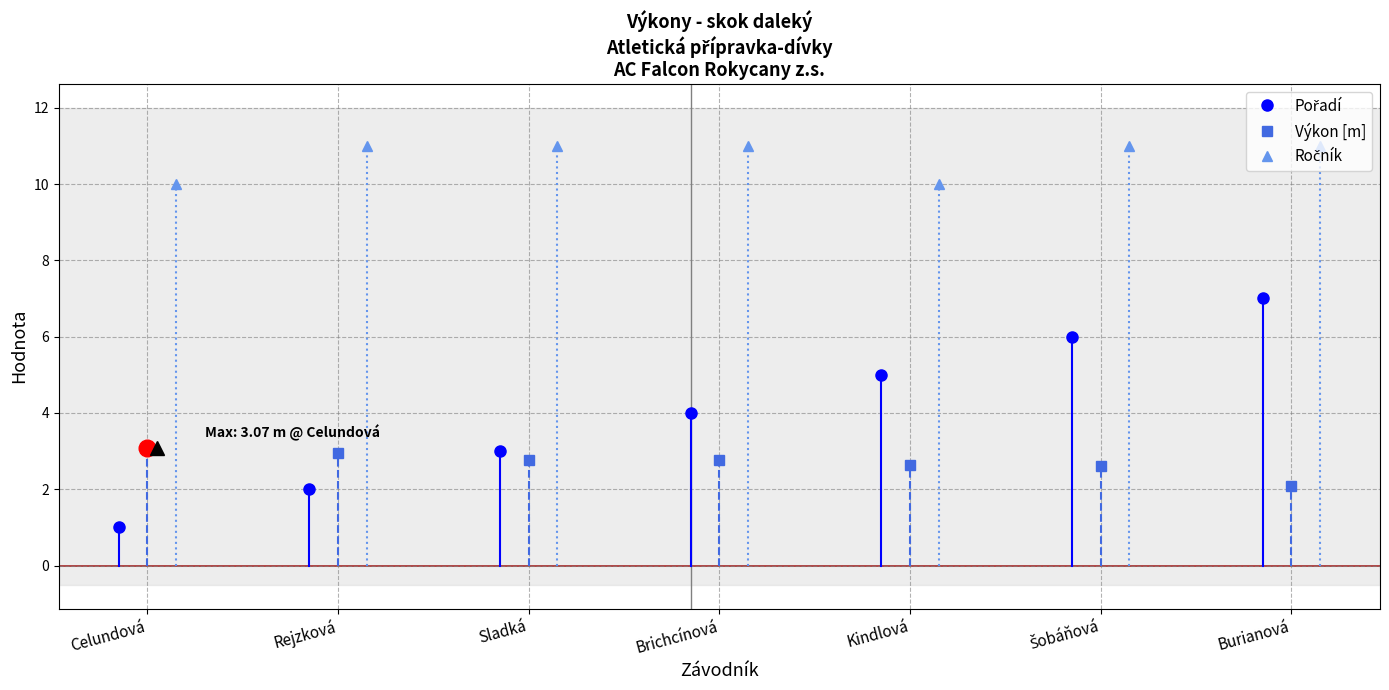

Count the Ročník values in the range 10 to 11.

7